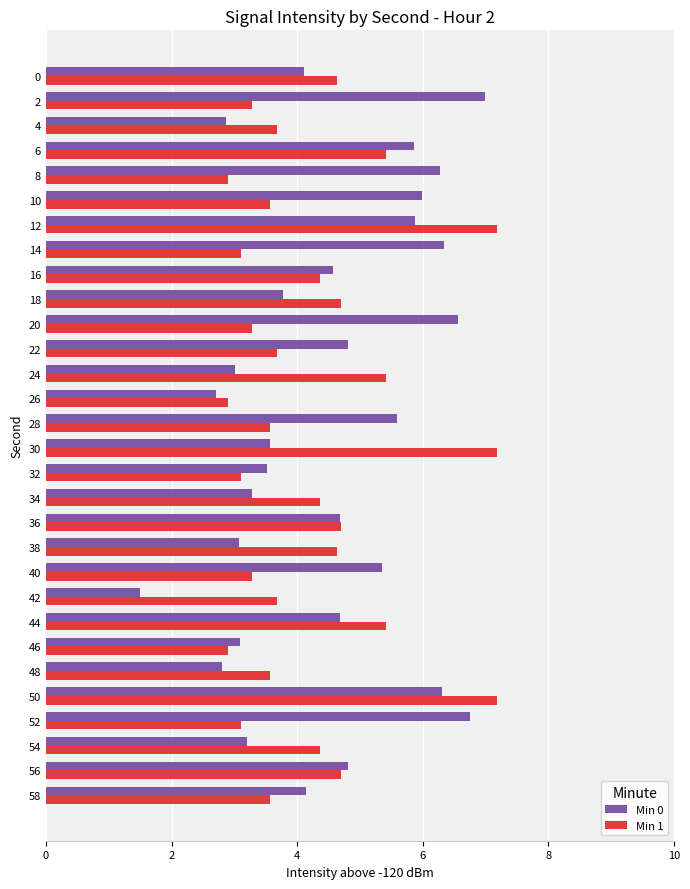

Rank the series at 0 from lowest to highest value.

Min 0, Min 1